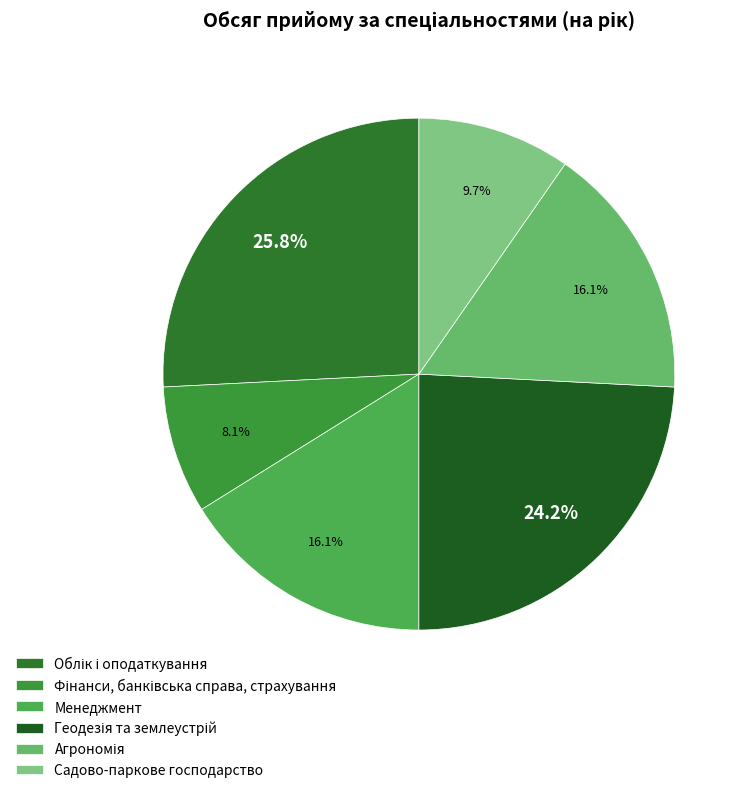

Is there any slice that represents more than half of the pie?

No